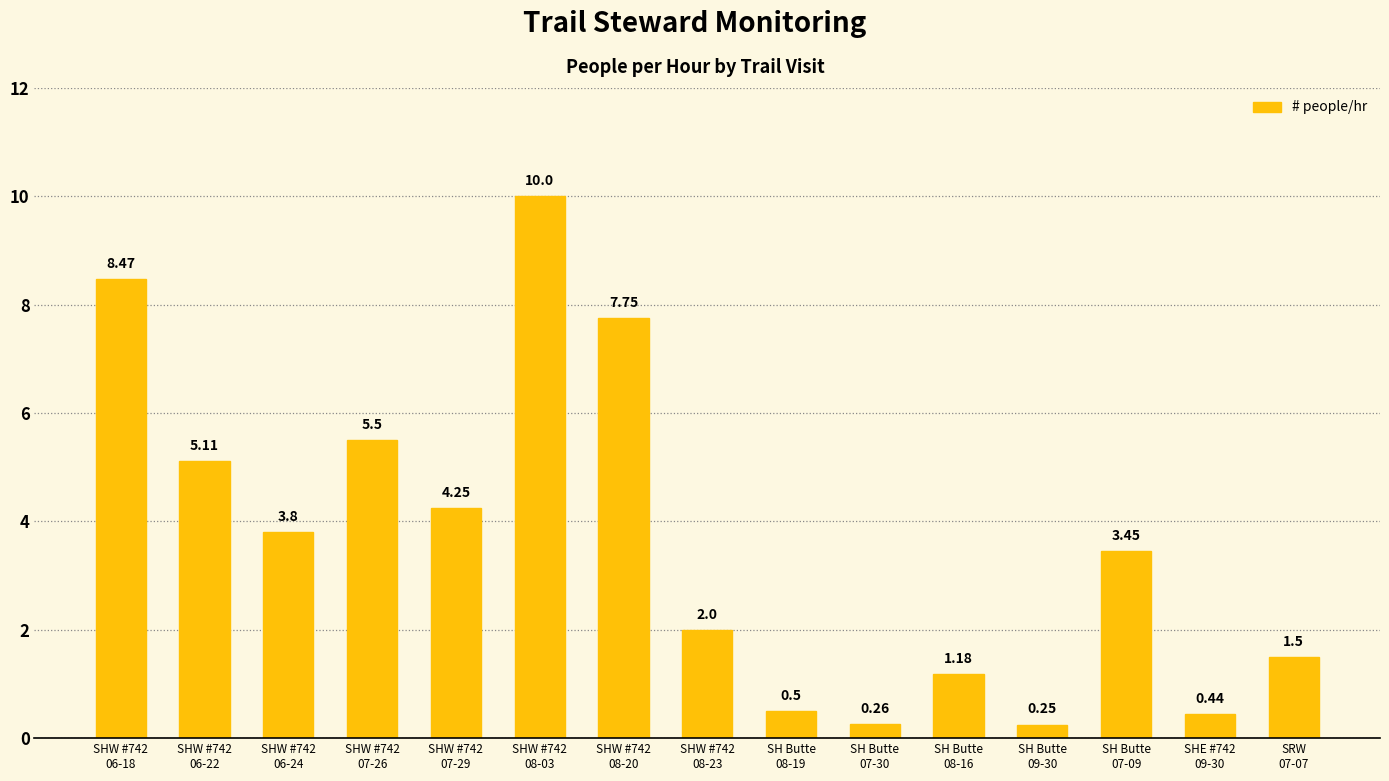

What is the sum of the values at SHW #742
08-20 and SHW #742
08-23?

9.8